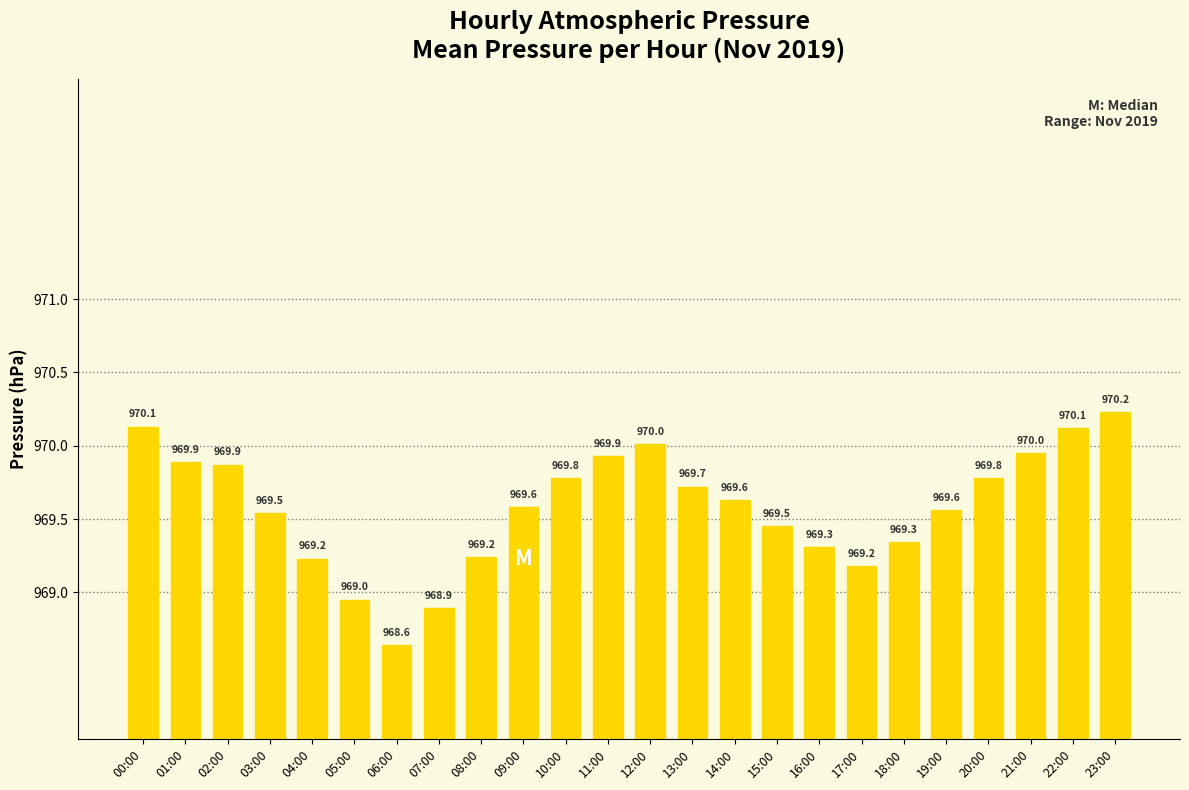

How many data points are less than 969?

3